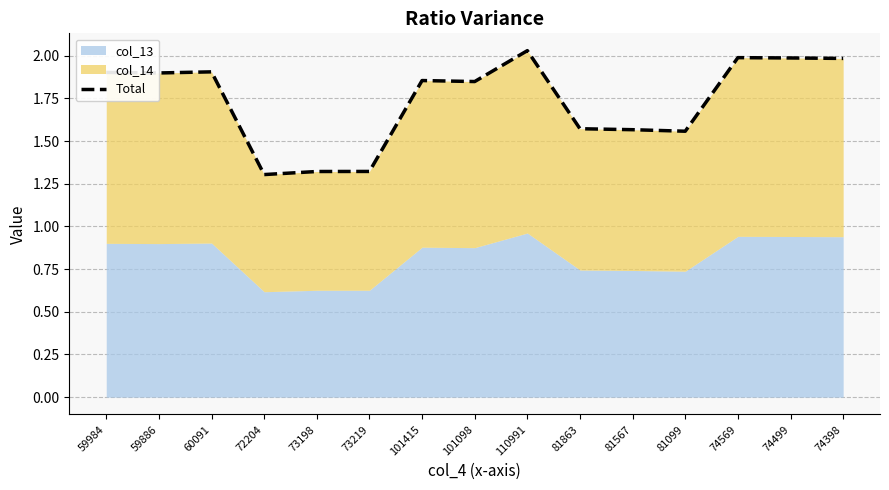

What is the difference between the second highest and second lowest values?

0.7